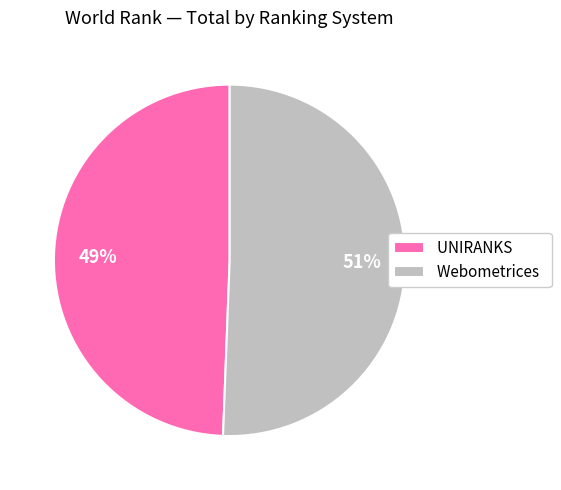

The Webometrices slice represents 51% of the pie. True or false?

True